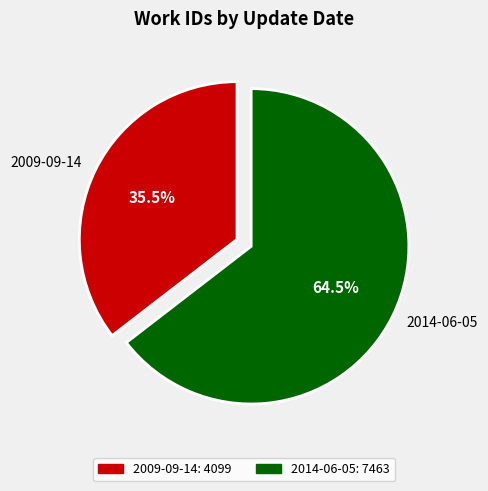

Between 2009-09-14 and 2014-06-05, which is larger?

2014-06-05